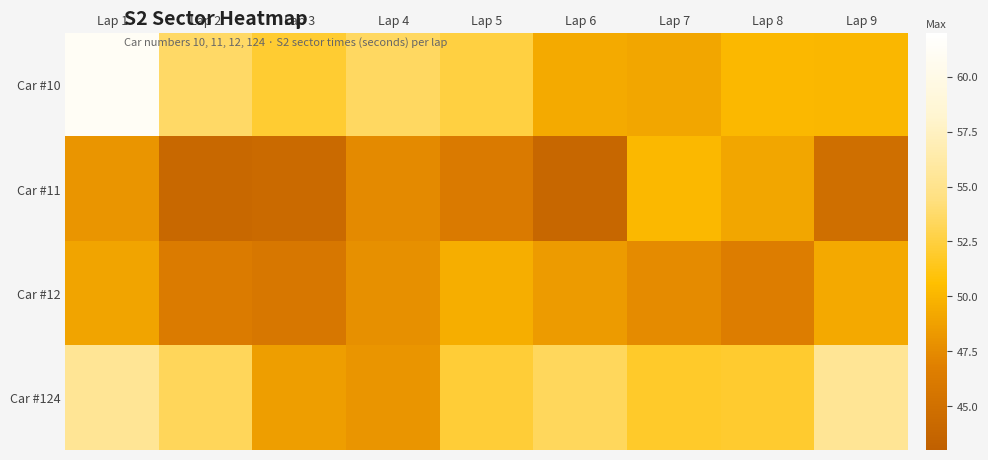

What is the maximum value shown in the chart?

61.2